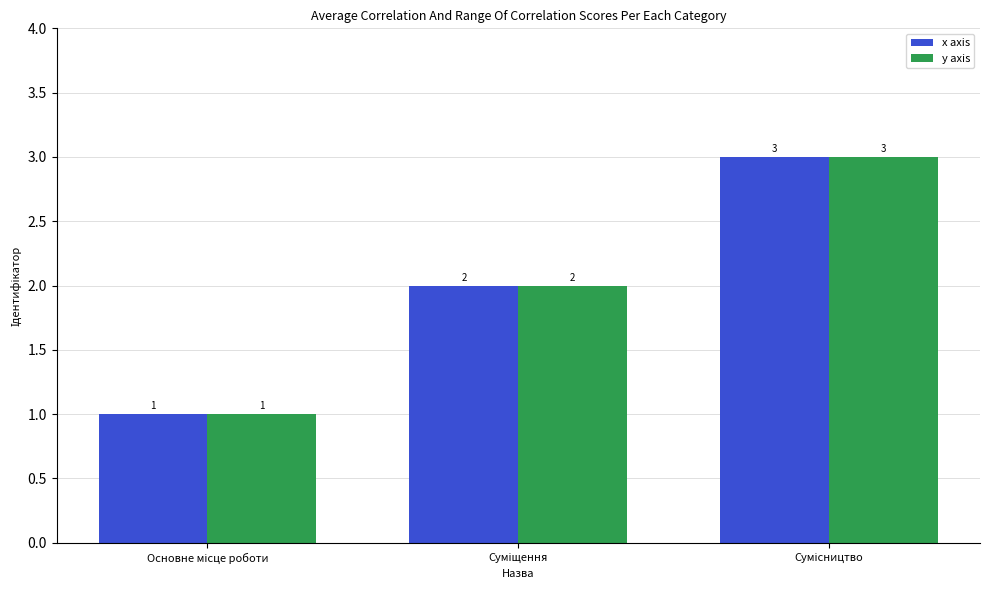

What is the maximum value shown in the chart?

3